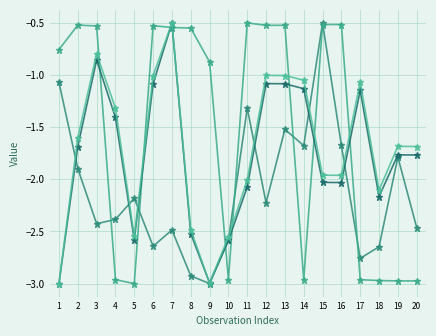

Does the chart have visible grid lines?

Yes